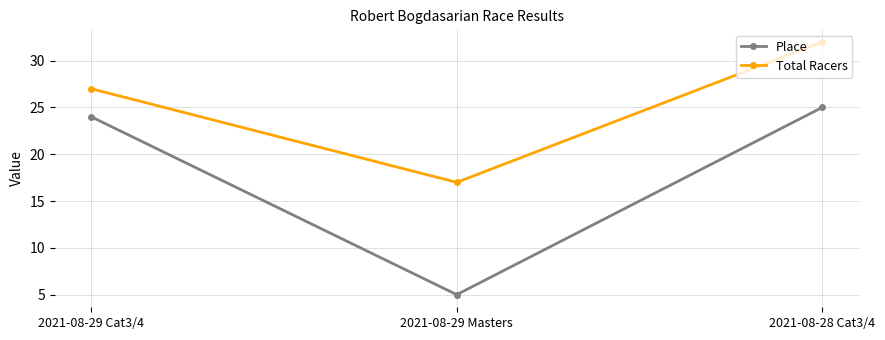

What is the smallest value displayed?

5